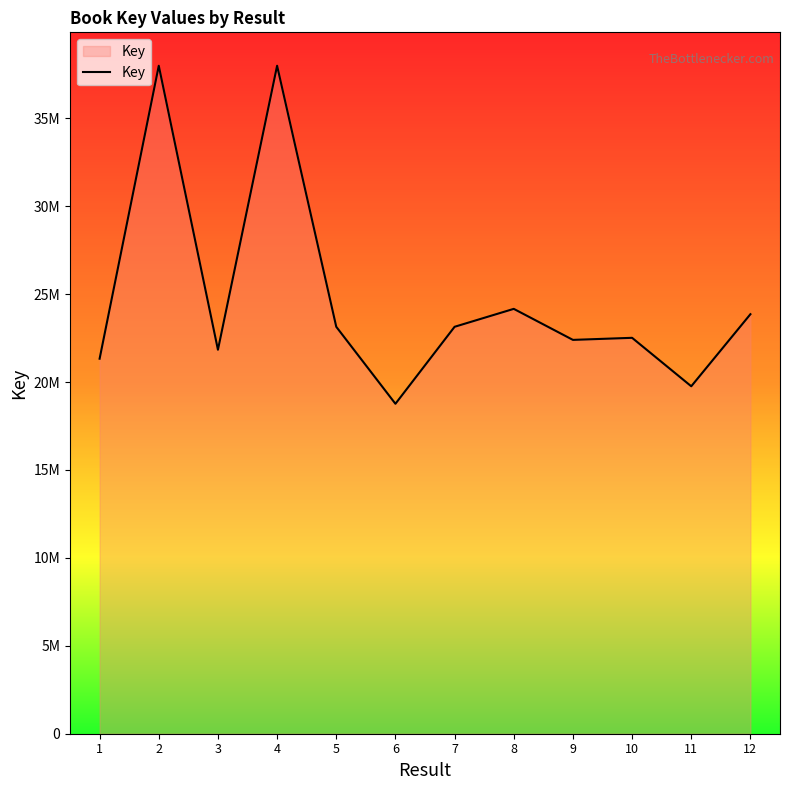

What is the greatest value displayed?

37990478